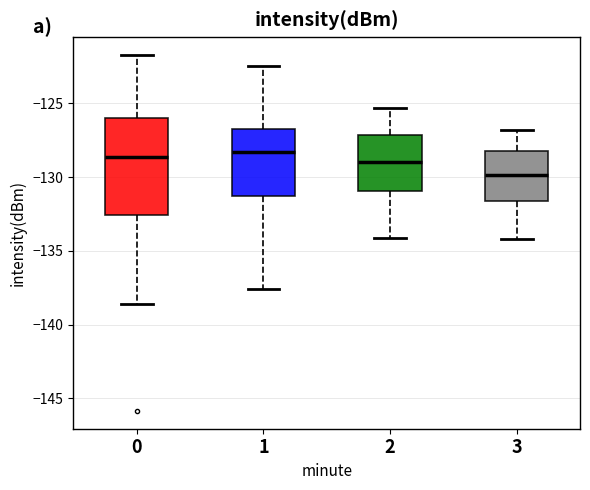

Where does the lower whisker of the box at x = 0 end on the y-axis? The values are not printed on the chart, so give them approximately, as read against the axis.

-138.5